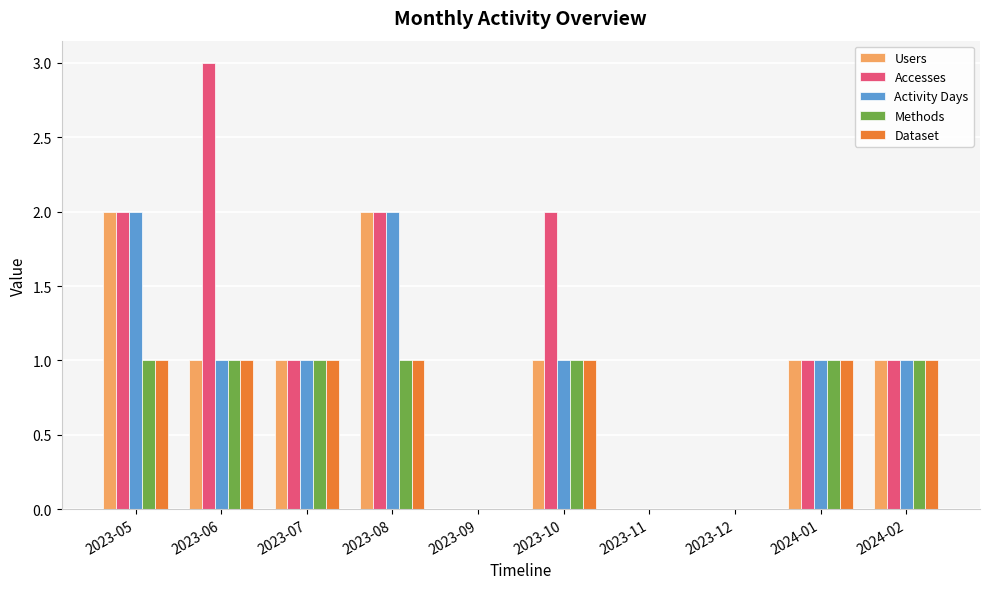

What are all the series names shown in the legend?

Users, Accesses, Activity Days, Methods, Dataset